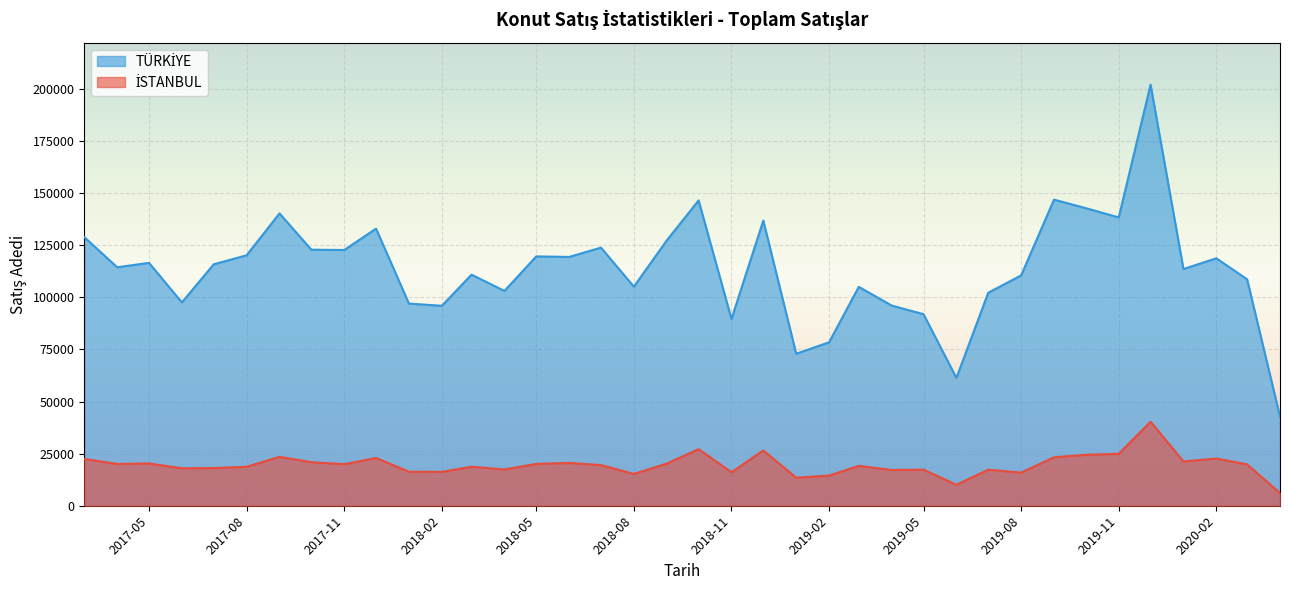

What is the minimum value shown in the chart?

6113